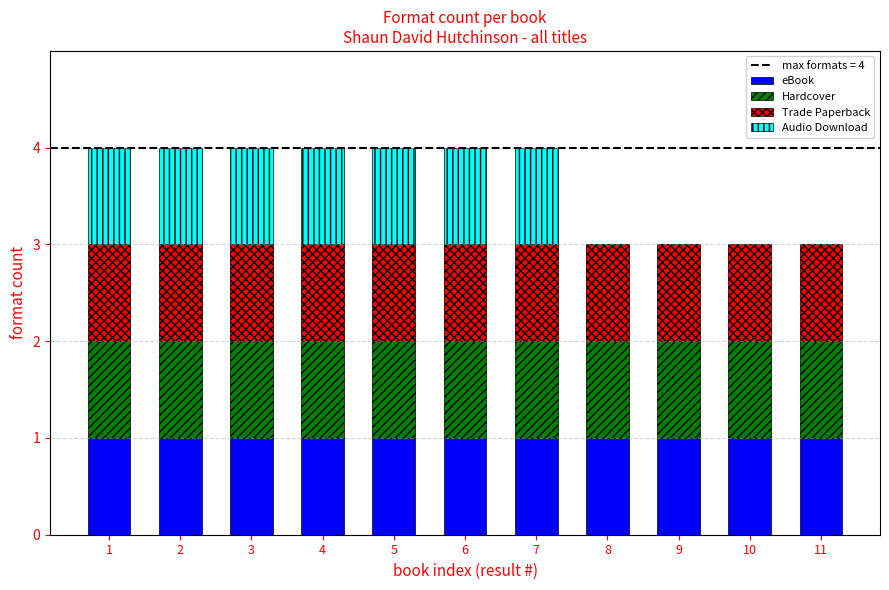

What is the sum of the eBook values at 10 and 3?

2